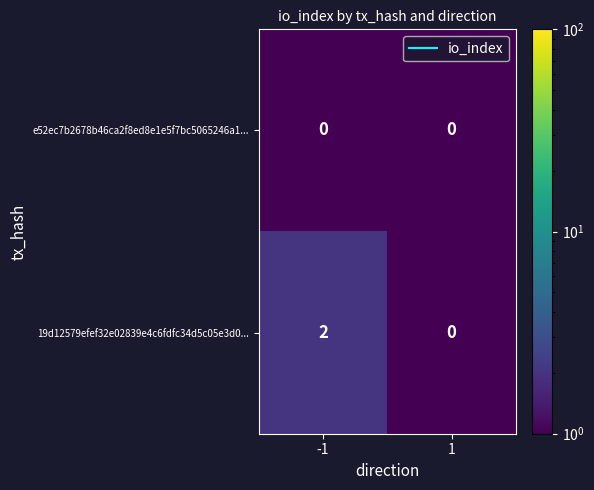

Count the number of data series in this chart.

2